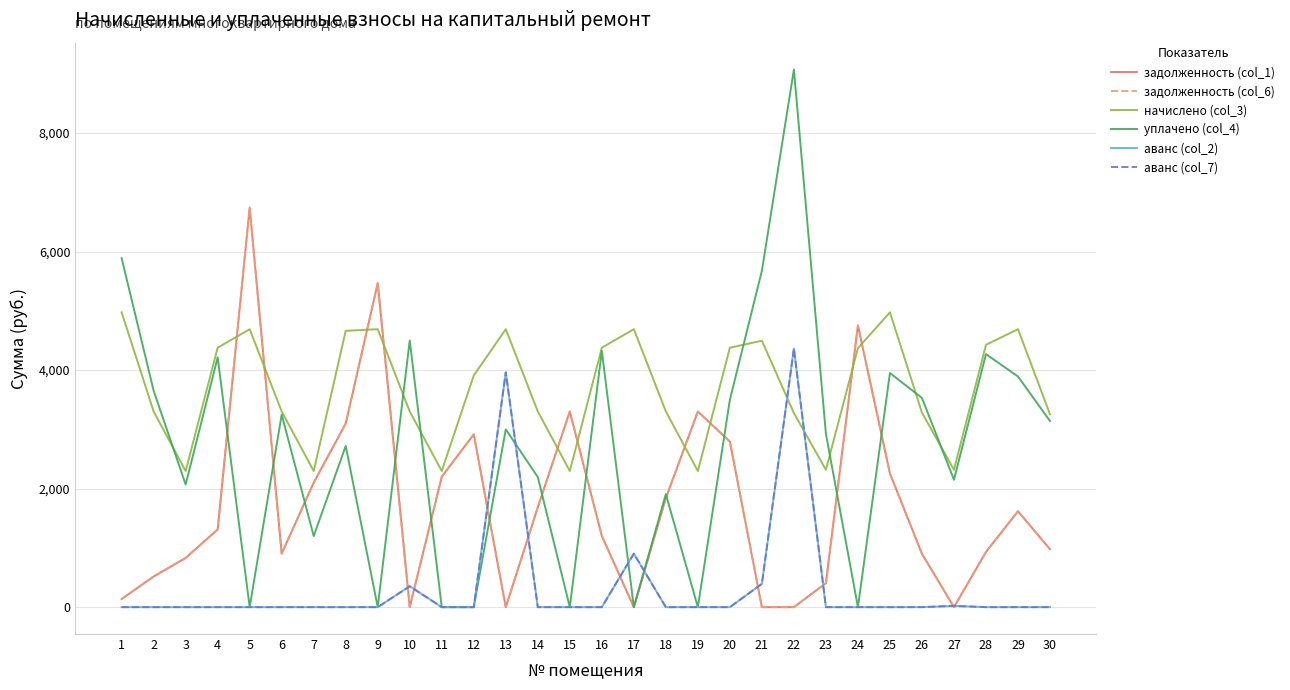

Where is задолженность (col_1) nearest to the value 3371?

15